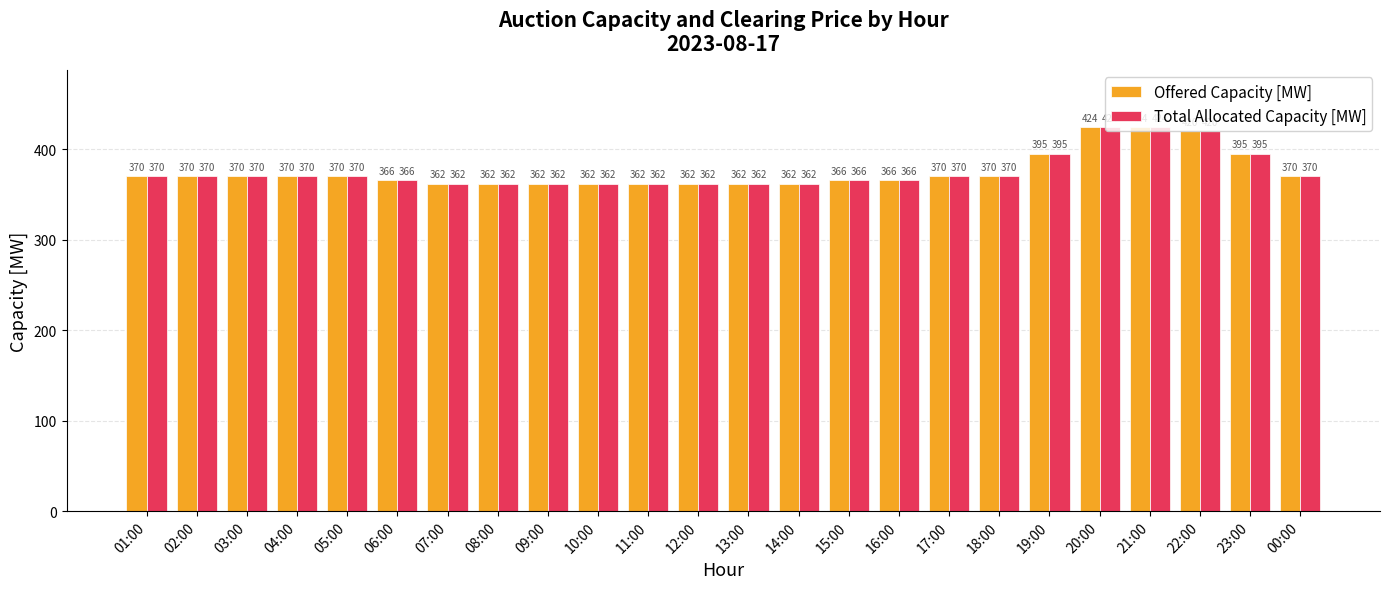

Are the bars grouped side by side (vs. stacked)?

Yes